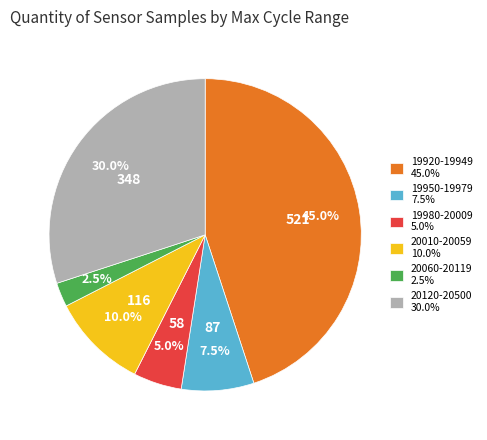

Is there a majority slice in this chart?

No